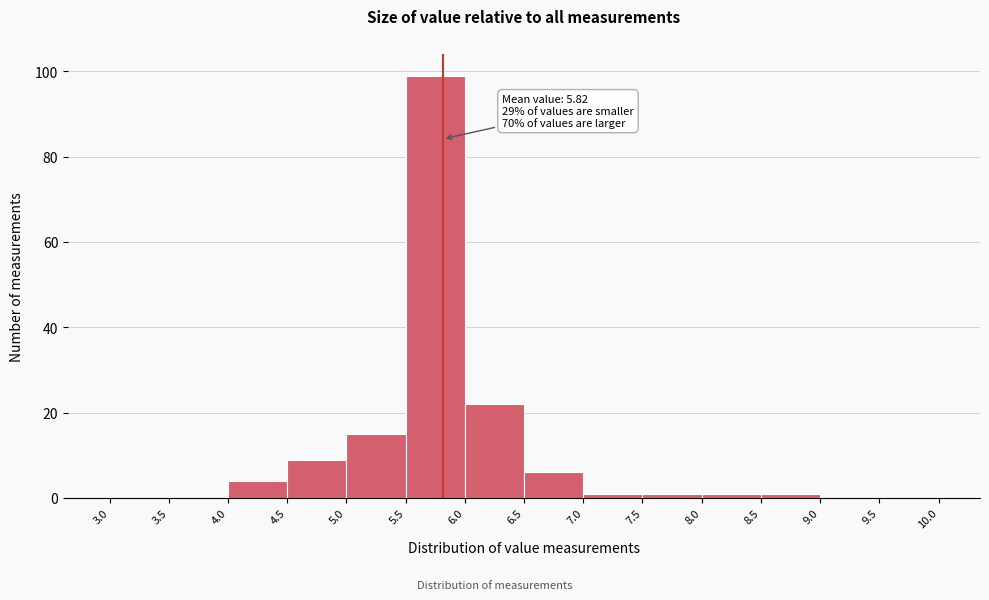

Over which range of the x-axis is the bar tallest?

5.5 to 6.0